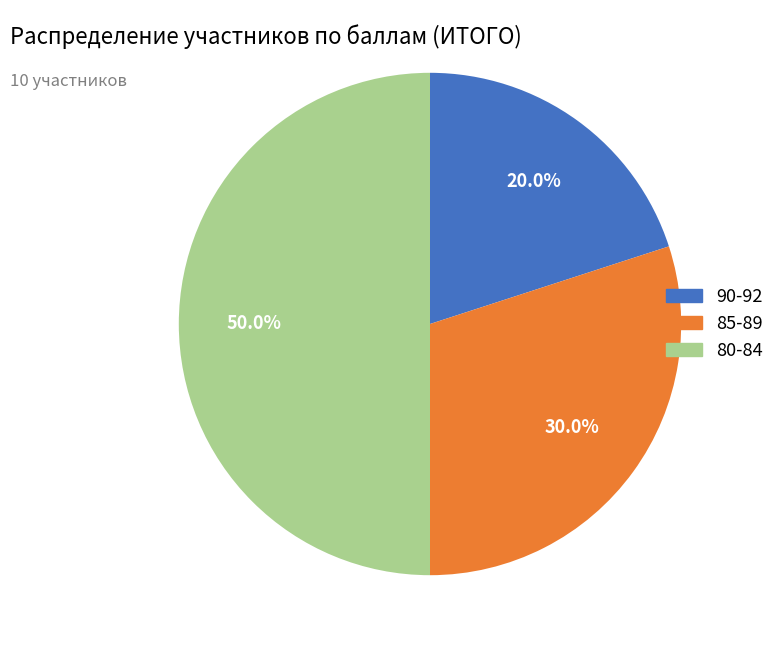

How many slices are in this pie chart?

3